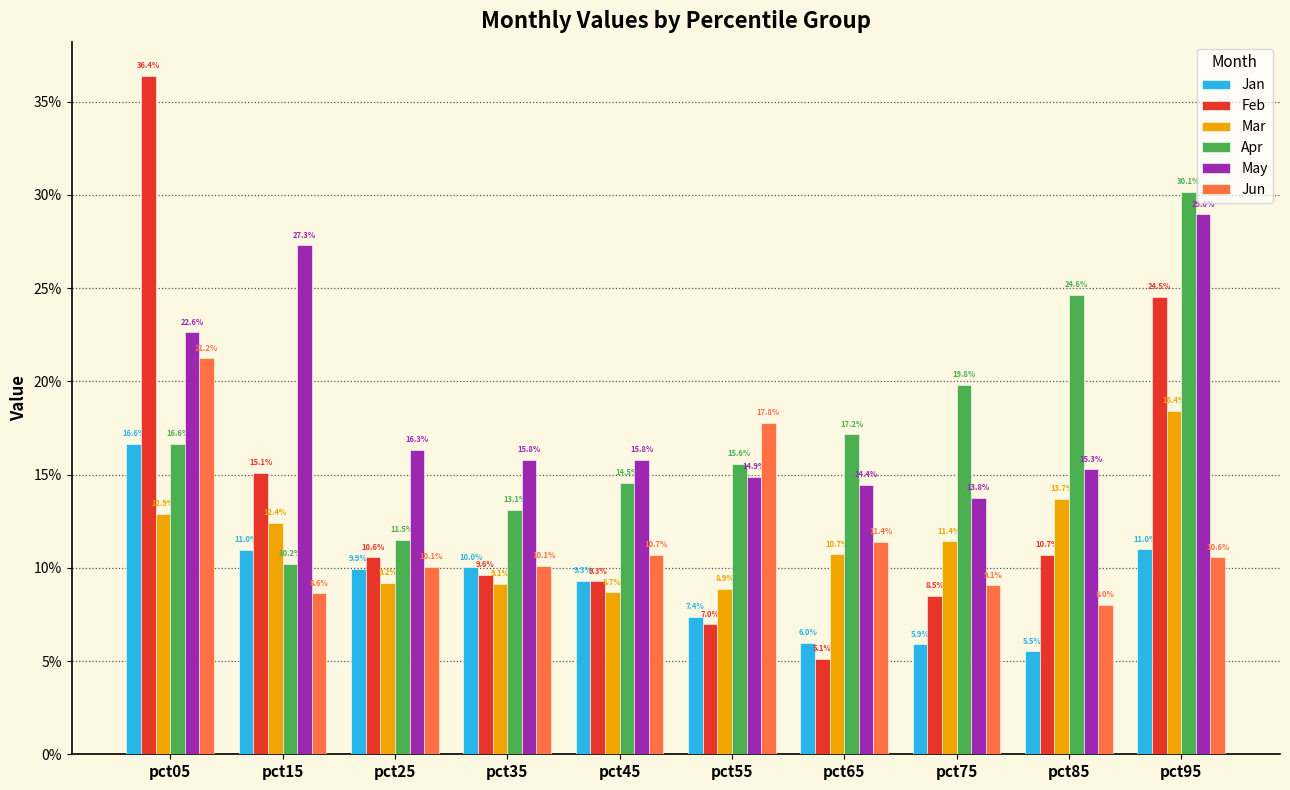

Does the chart contain any negative values?

No